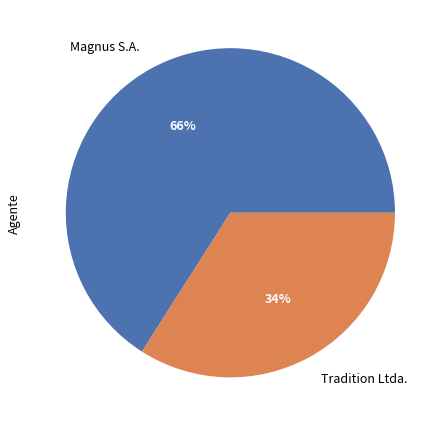

To the nearest percent, what is the combined percentage of Magnus S.A. and Tradition Ltda.?

100%